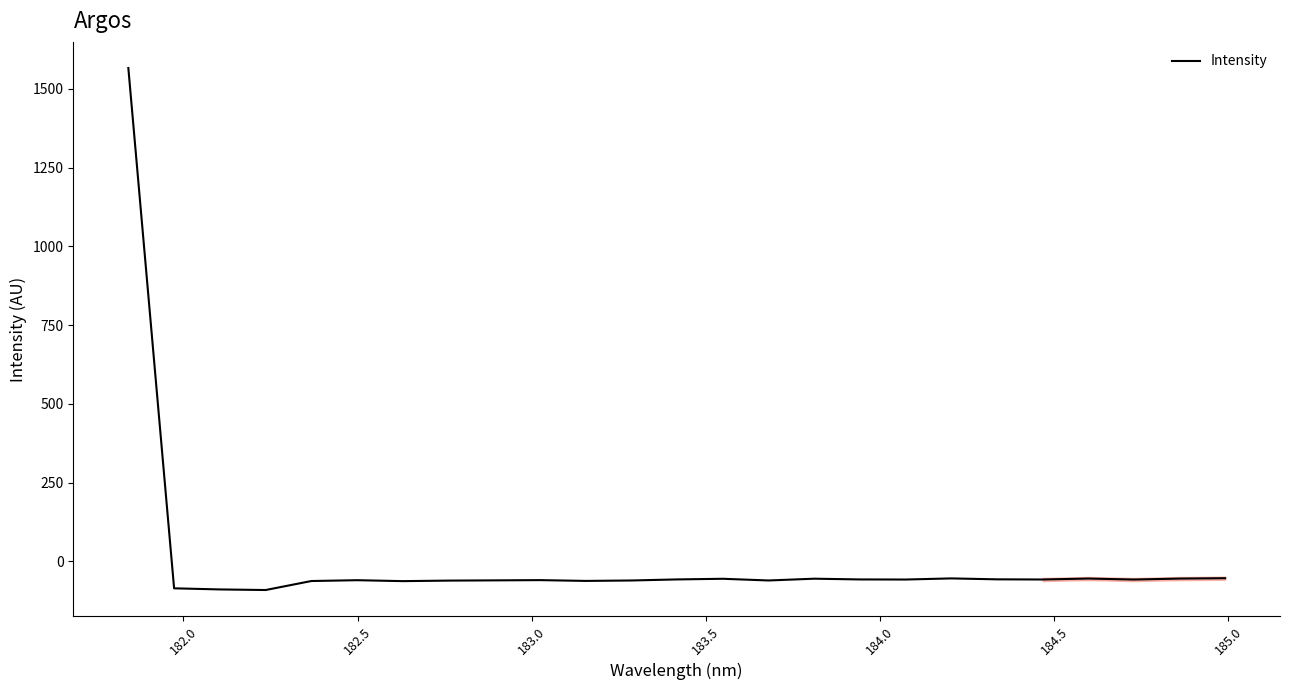

How many lines are shown in the chart?

1